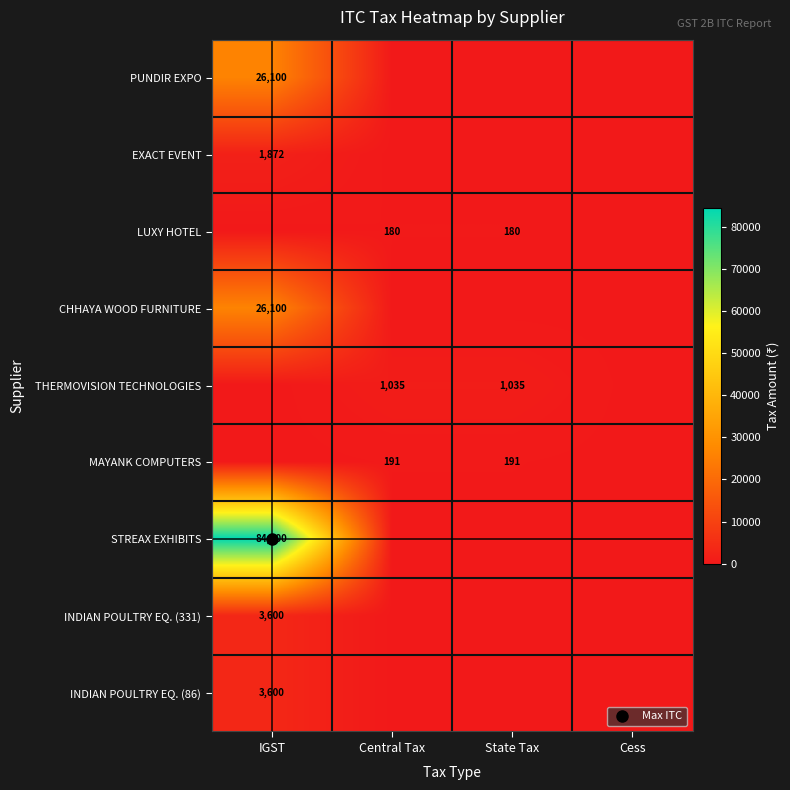

What is the average value of the THERMOVISION TECHNOLOGIES series?

517.5